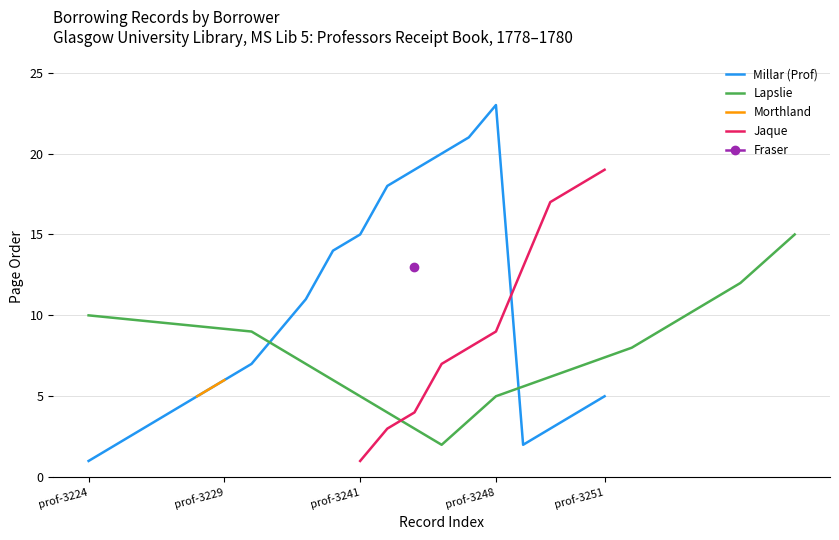

What is the spread (max minus min) of values at prof-3234?

22